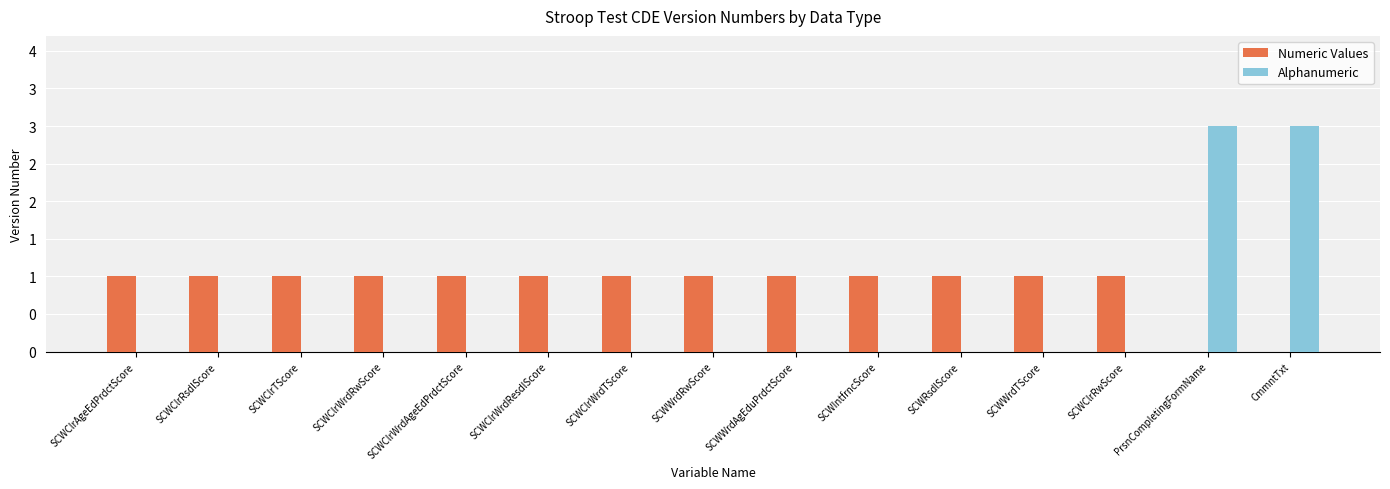

The value of Alphanumeric at SCWClrWrdAgeEdPrdctScore is 0. True or false?

True